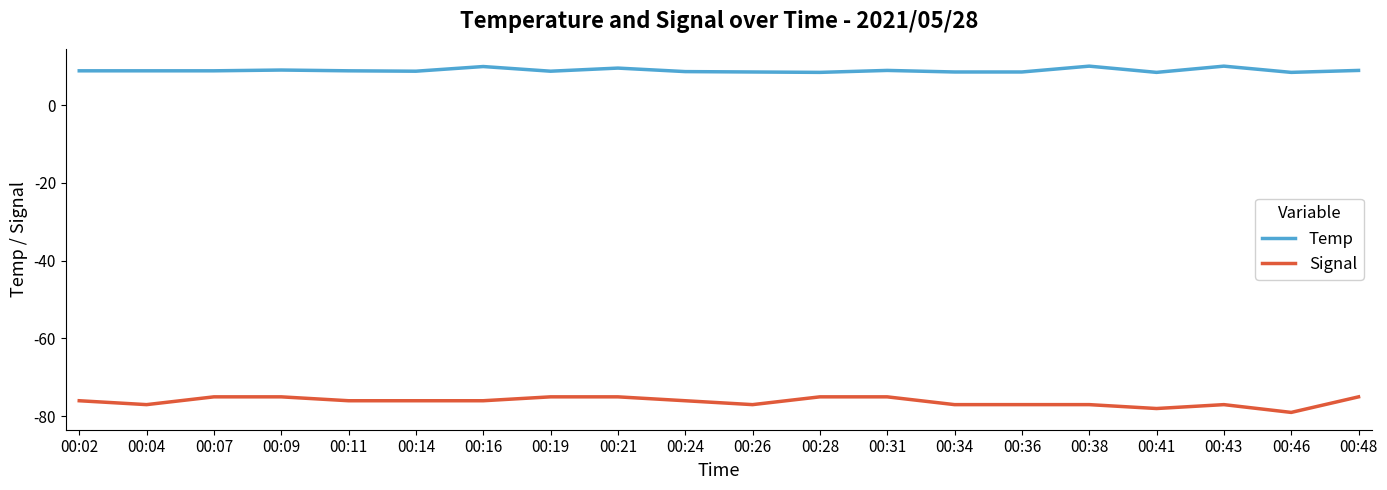

The value of Temp at 00:38 is 10.0. True or false?

True